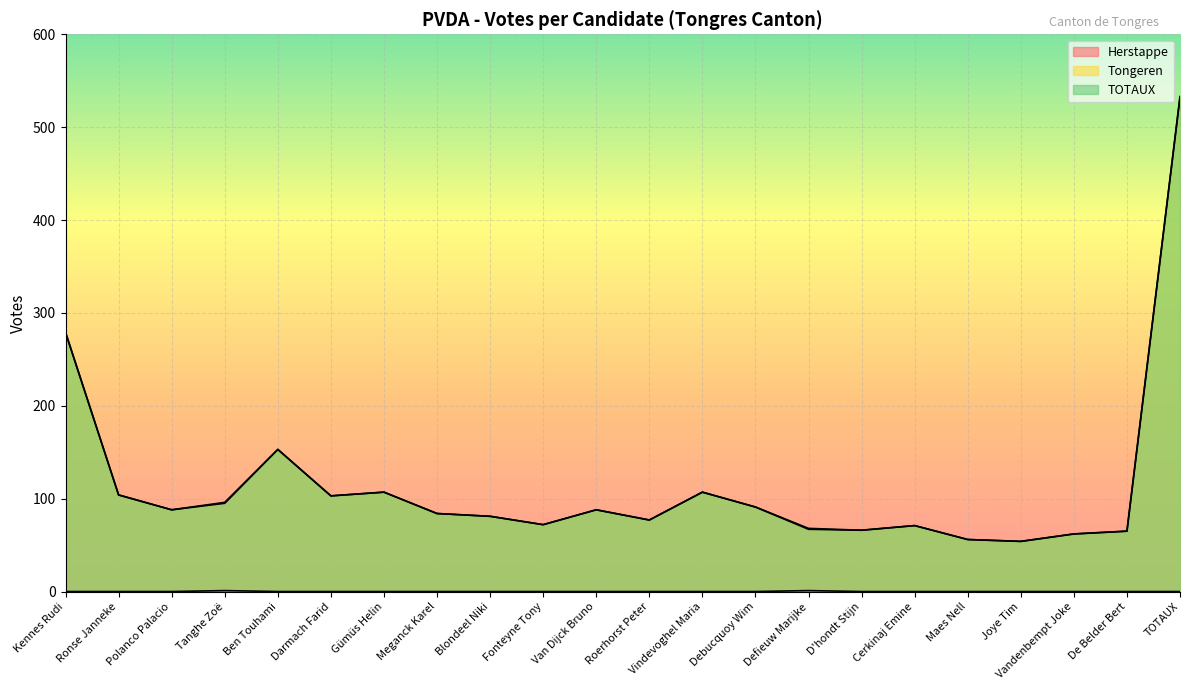

What value does the Tongeren series have at Joye Tim, to the nearest 5?

55